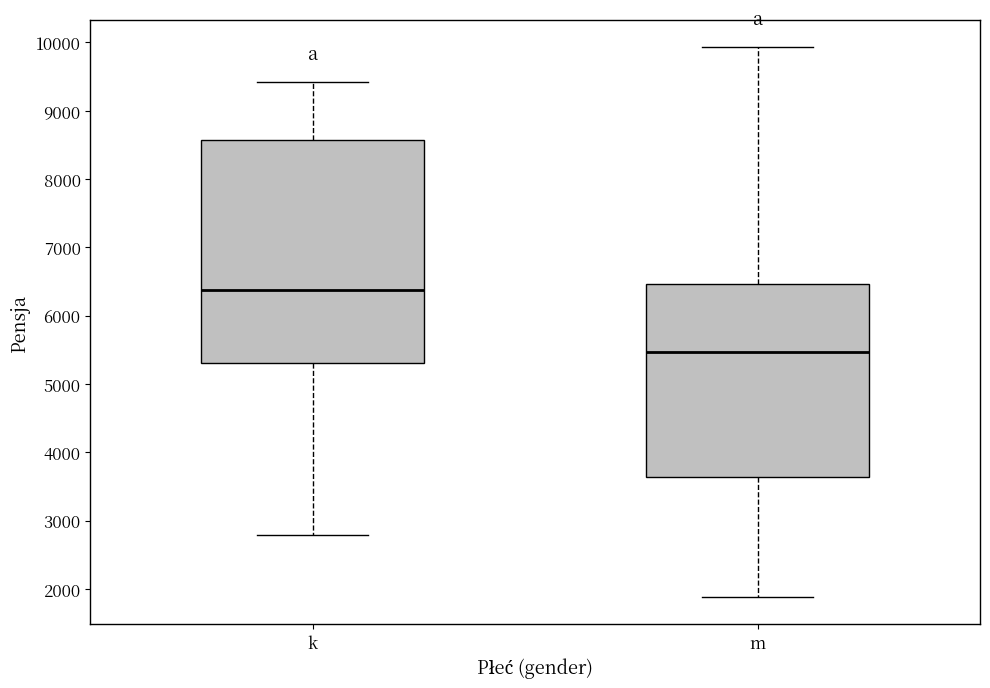

Where does the lower whisker of the box for k end on the y-axis? The values are not printed on the chart, so give them approximately, as read against the axis.

2800